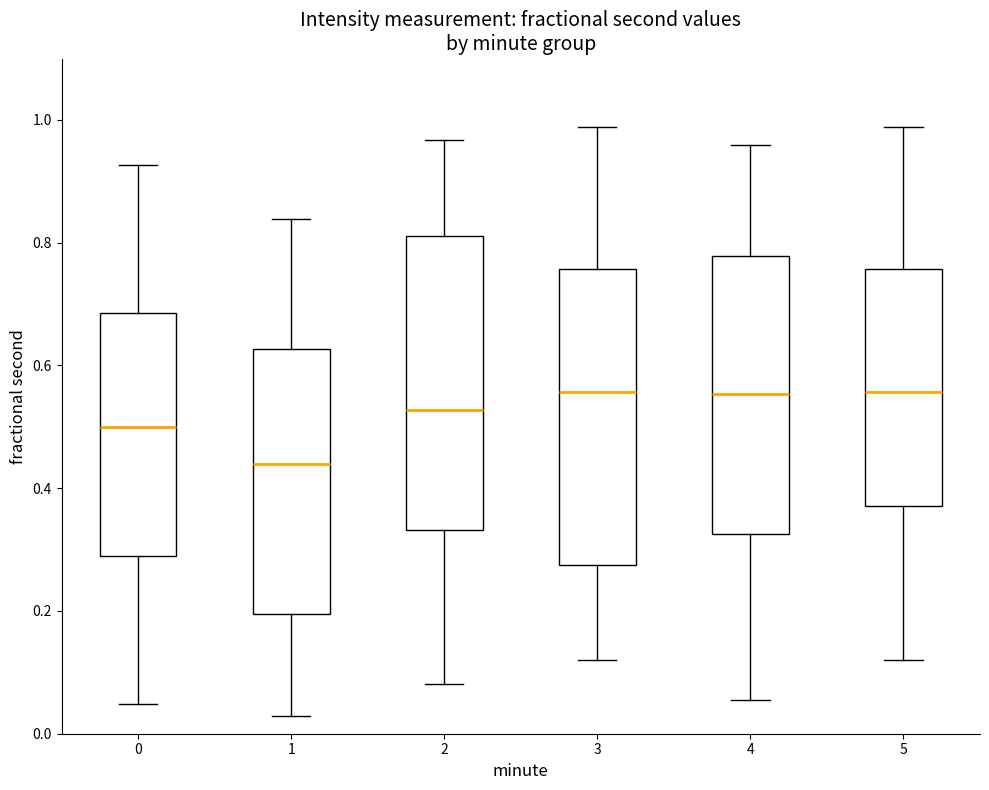

Where does the lower whisker of the box at x = 5 end on the y-axis? The values are not printed on the chart, so give them approximately, as read against the axis.

0.12